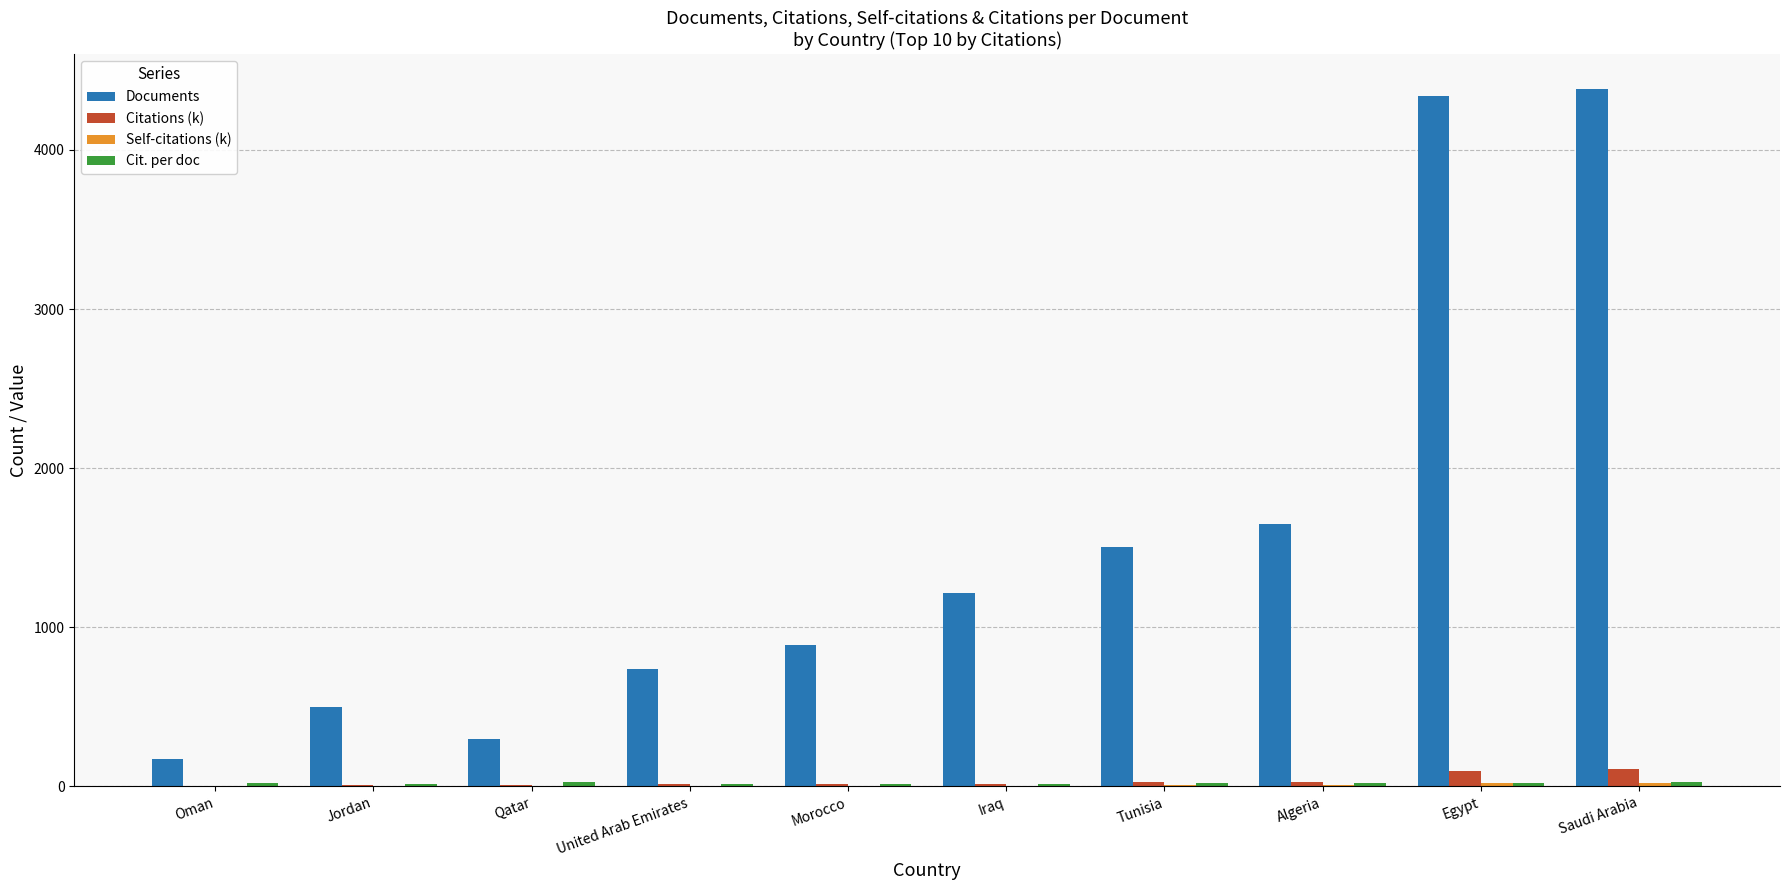

What is the greatest value displayed?

4384.0